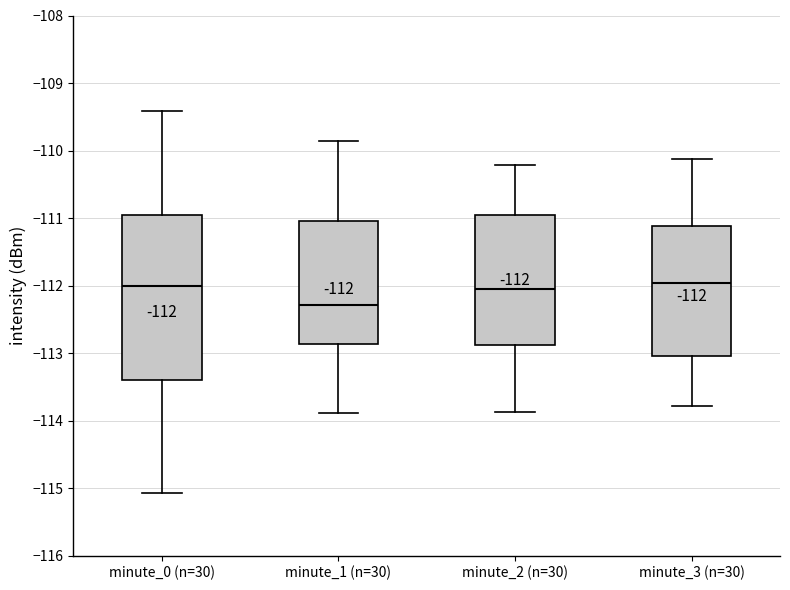

Comparing the boxes themselves (not the whiskers), which one is the tallest?

minute_0 (n=30)